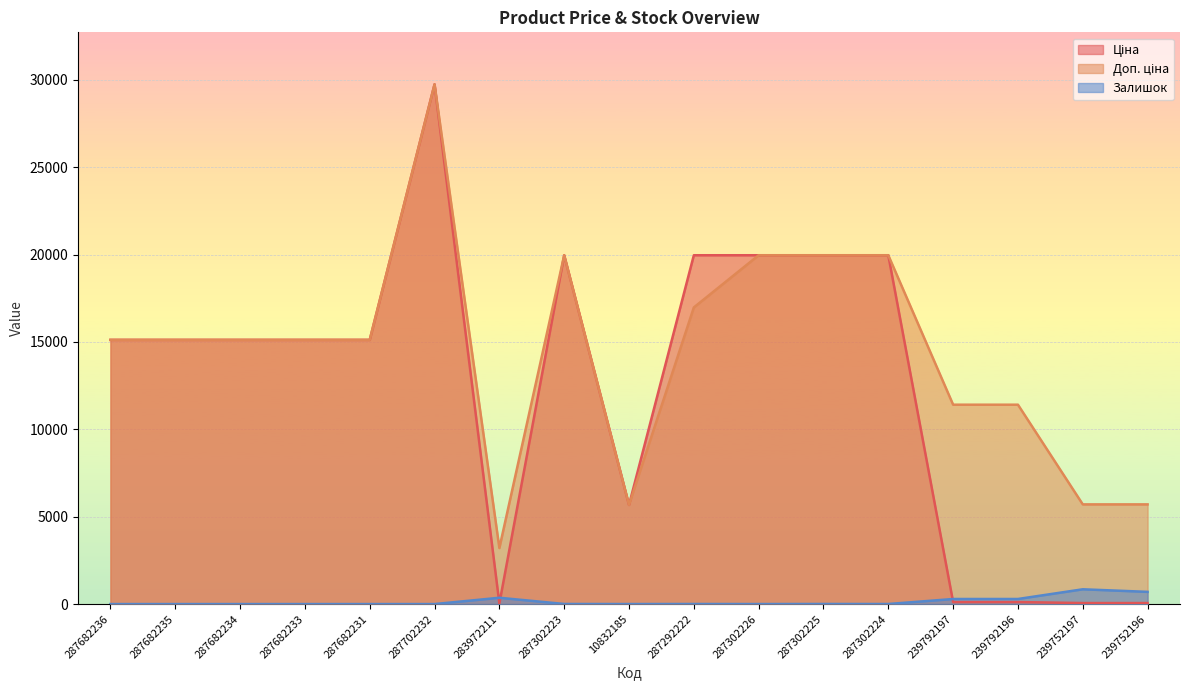

True or false: Залишок has a value of 141.9 at 239752196.

False